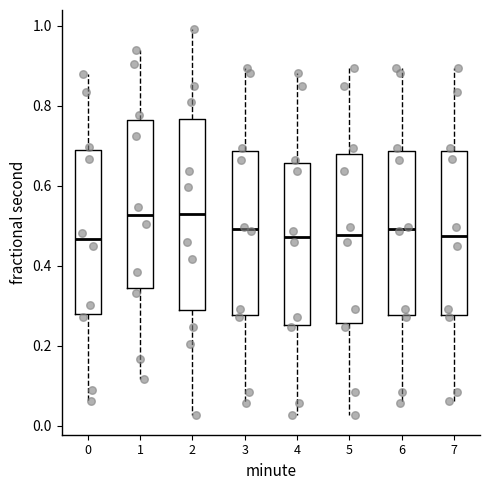

Which box is the tallest, from its lower edge to its upper edge?

2